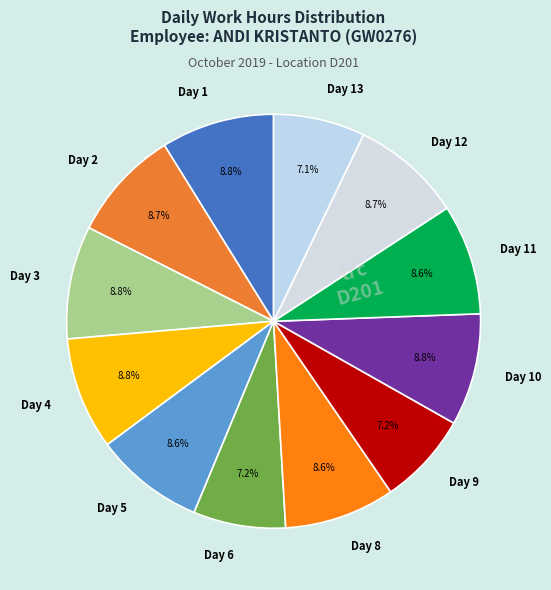

Is the sum of Day 6 and Day 11 greater than half?

No